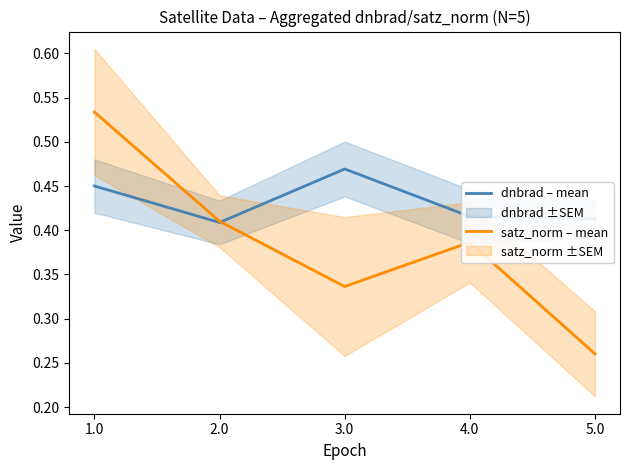

True or false: satz_norm – mean has a value of 0.3 at 5.0.

False